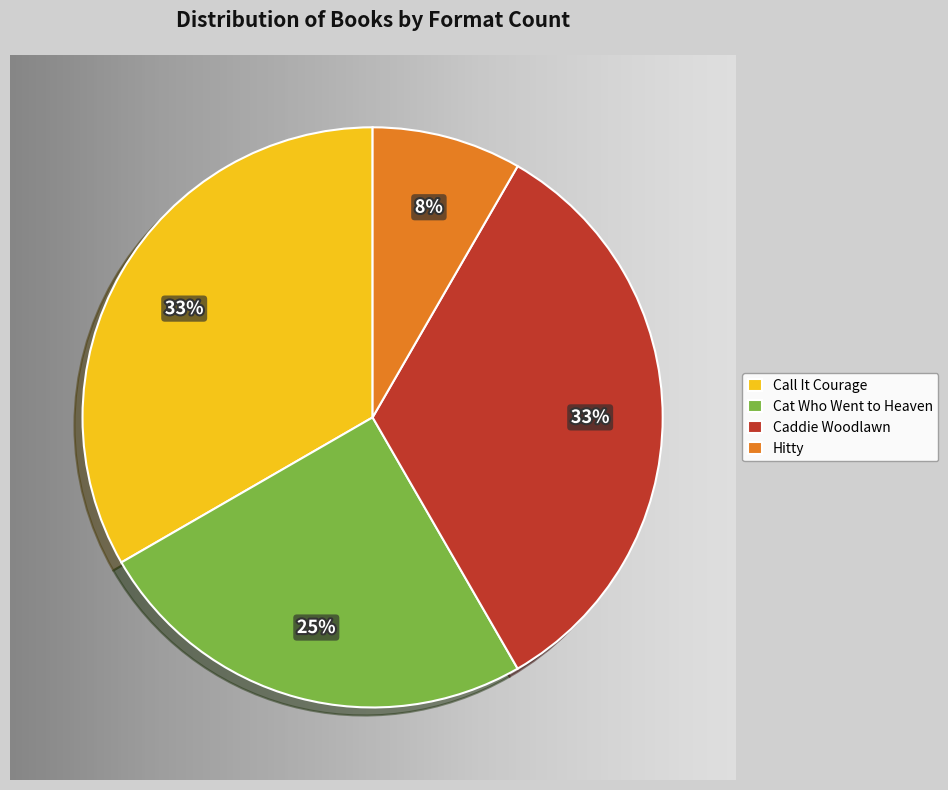

What percentage is the Caddie Woodlawn slice, to the nearest percent?

33%